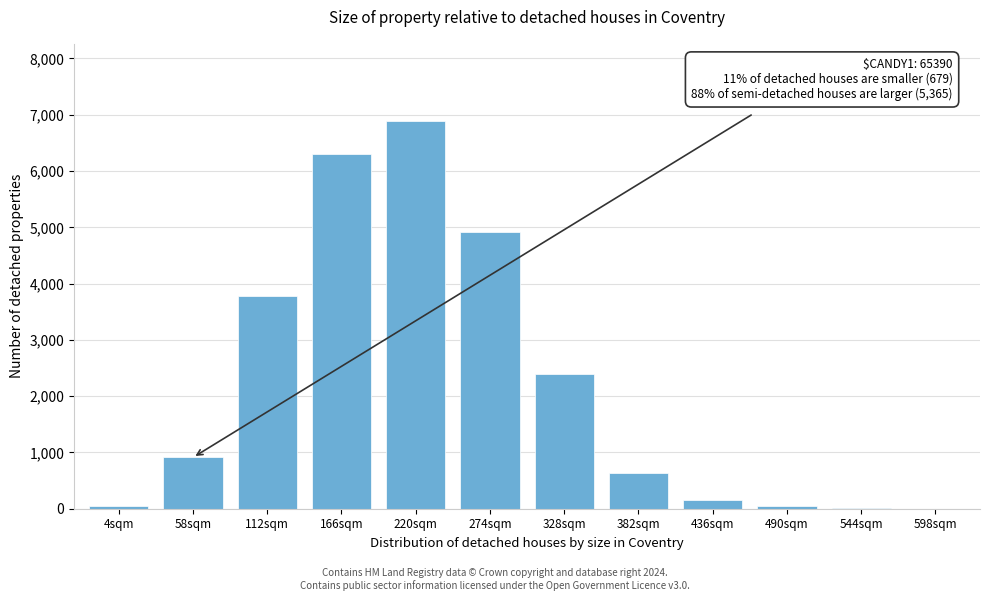

Which category has the highest value across all series?

220sqm